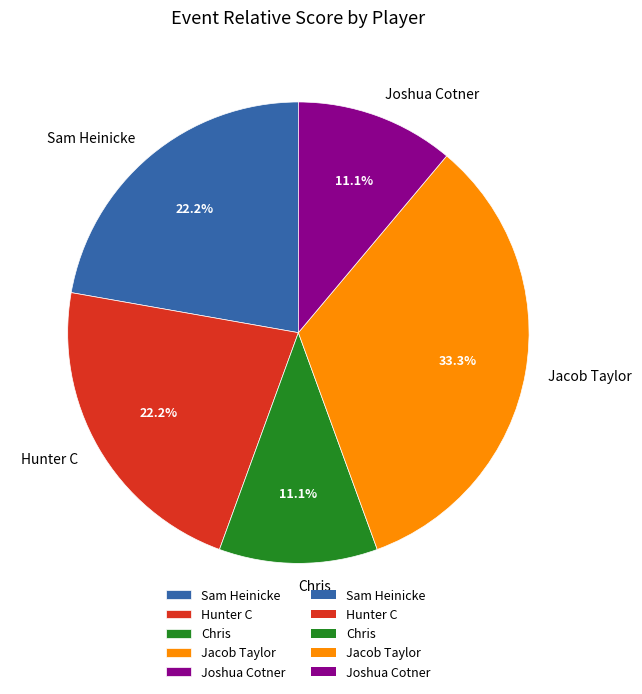

To the nearest percent, what is the difference between the Jacob Taylor and Joshua Cotner slice percentages?

22%